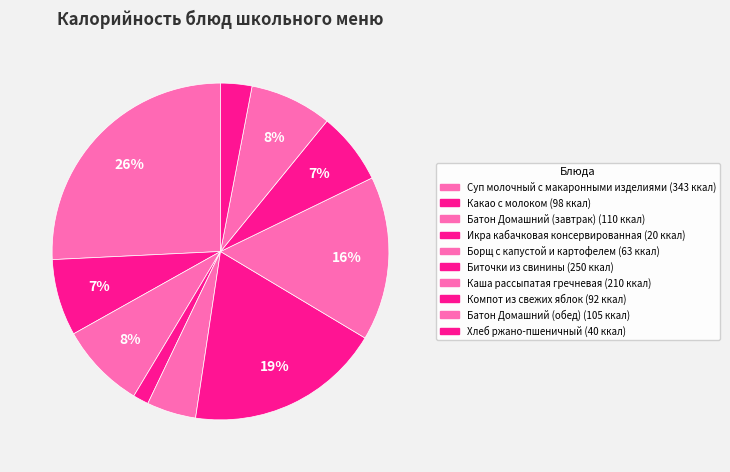

Count the number of slices in the pie.

10